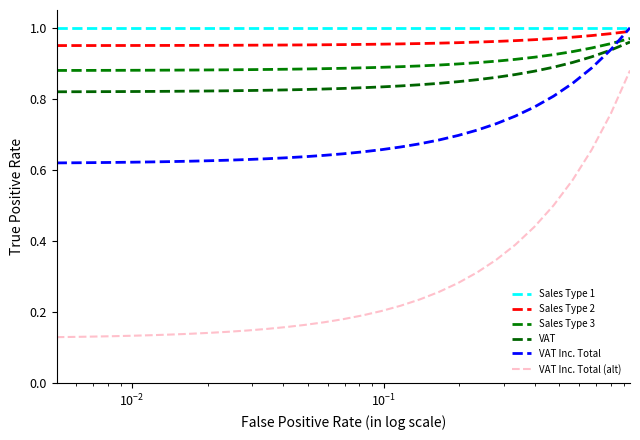

How many categories are shown in the chart?

31